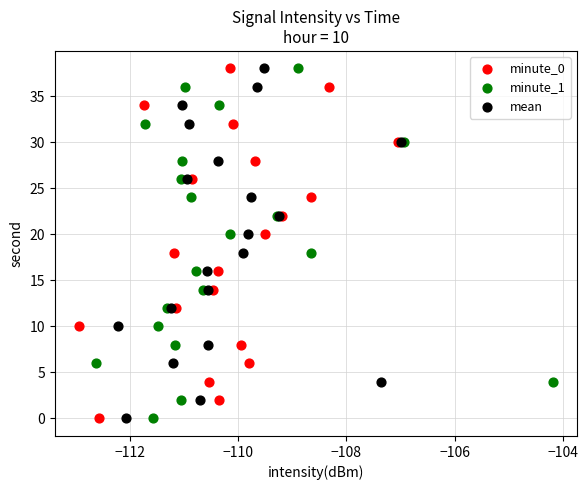

What are all the series names shown in the legend?

minute_0, minute_1, mean